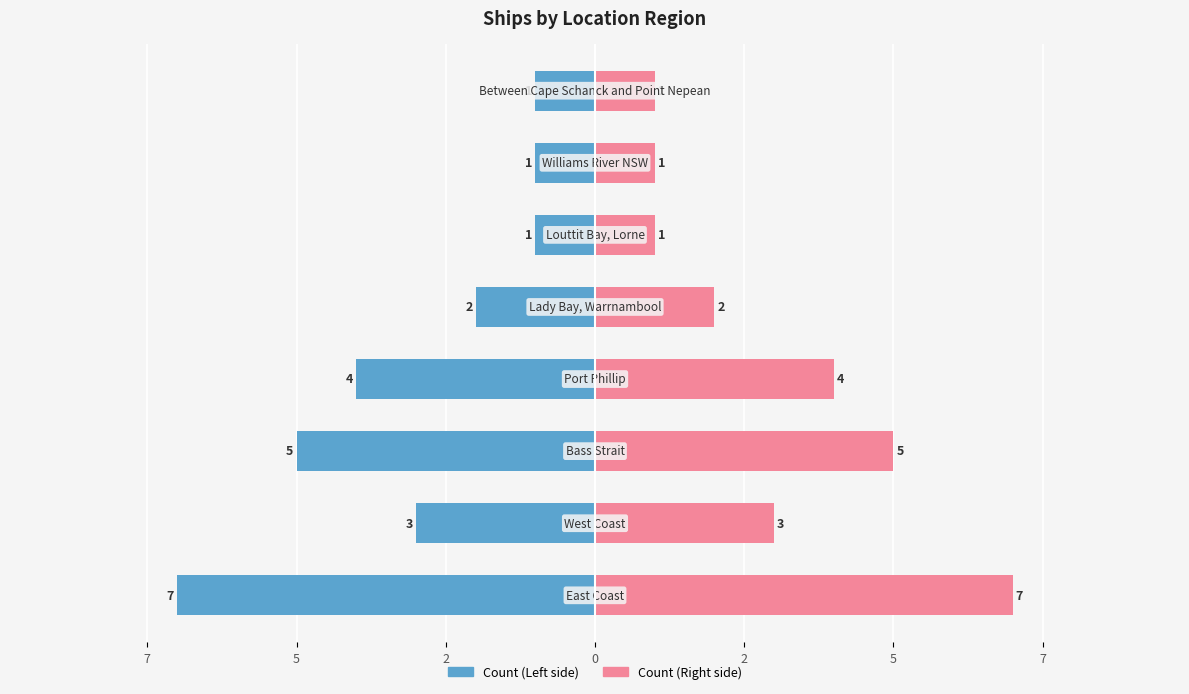

Count the Count (Left) values in the range -4 to -1.

6